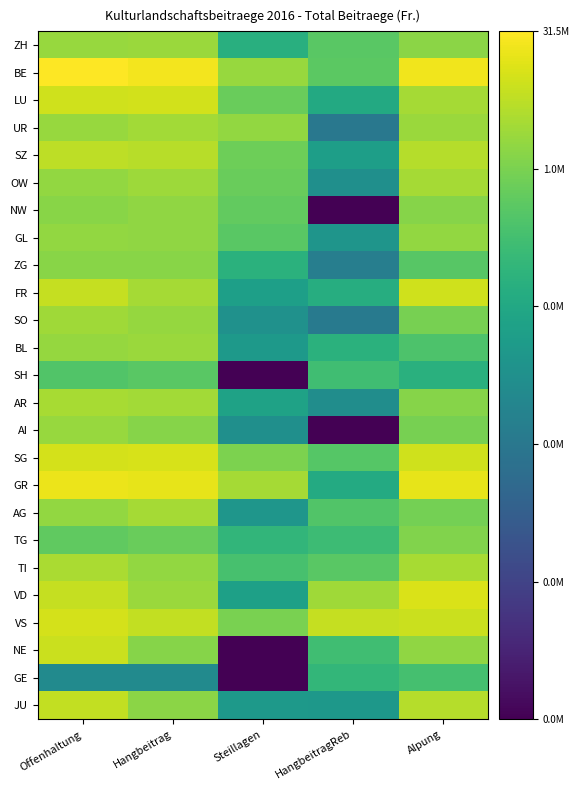

Reading left to right, transcribe all the data shown in this chart.

ZH: Offenhaltung=14.6	Hangbeitrag=14.7	Steillagen=10.9	HangbeitragReb=12.8	Alpung=14.3
BE: Offenhaltung=17.3	Hangbeitrag=17.0	Steillagen=14.6	HangbeitragReb=12.9	Alpung=16.9
LU: Offenhaltung=16.0	Hangbeitrag=16.1	Steillagen=13.3	HangbeitragReb=10.5	Alpung=14.9
UR: Offenhaltung=14.6	Hangbeitrag=14.9	Steillagen=14.5	HangbeitragReb=6.9	Alpung=14.7
SZ: Offenhaltung=15.6	Hangbeitrag=15.4	Steillagen=13.5	HangbeitragReb=9.7	Alpung=15.3
OW: Offenhaltung=14.5	Hangbeitrag=14.7	Steillagen=13.3	HangbeitragReb=8.6	Alpung=15.0
NW: Offenhaltung=14.2	Hangbeitrag=14.4	Steillagen=13.1	HangbeitragReb=0.0	Alpung=14.1
GL: Offenhaltung=14.5	Hangbeitrag=14.4	Steillagen=12.9	HangbeitragReb=9.0	Alpung=14.5
ZG: Offenhaltung=14.2	Hangbeitrag=14.2	Steillagen=11.0	HangbeitragReb=7.4	Alpung=12.8
FR: Offenhaltung=15.7	Hangbeitrag=15.0	Steillagen=9.7	HangbeitragReb=10.8	Alpung=16.0
SO: Offenhaltung=14.8	Hangbeitrag=14.5	Steillagen=8.7	HangbeitragReb=7.1	Alpung=13.7
BL: Offenhaltung=14.5	Hangbeitrag=14.7	Steillagen=9.3	HangbeitragReb=11.1	Alpung=12.4
SH: Offenhaltung=12.5	Hangbeitrag=12.9	Steillagen=0.0	HangbeitragReb=12.0	Alpung=10.9
AR: Offenhaltung=15.0	Hangbeitrag=14.9	Steillagen=10.0	HangbeitragReb=8.5	Alpung=14.1
AI: Offenhaltung=14.6	Hangbeitrag=14.1	Steillagen=8.6	HangbeitragReb=0.0	Alpung=13.7
SG: Offenhaltung=16.1	Hangbeitrag=16.2	Steillagen=13.8	HangbeitragReb=12.7	Alpung=16.0
GR: Offenhaltung=16.7	Hangbeitrag=16.6	Steillagen=14.9	HangbeitragReb=10.6	Alpung=16.6
AG: Offenhaltung=14.5	Hangbeitrag=15.0	Steillagen=9.1	HangbeitragReb=12.6	Alpung=13.7
TG: Offenhaltung=13.0	Hangbeitrag=13.3	Steillagen=11.4	HangbeitragReb=11.8	Alpung=14.0
TI: Offenhaltung=15.1	Hangbeitrag=14.4	Steillagen=12.2	HangbeitragReb=12.9	Alpung=15.0
VD: Offenhaltung=15.7	Hangbeitrag=14.7	Steillagen=9.8	HangbeitragReb=14.8	Alpung=16.3
VS: Offenhaltung=16.2	Hangbeitrag=15.7	Steillagen=13.8	HangbeitragReb=15.7	Alpung=15.9
NE: Offenhaltung=15.9	Hangbeitrag=14.1	Steillagen=0.0	HangbeitragReb=12.0	Alpung=14.4
GE: Offenhaltung=8.3	Hangbeitrag=8.3	Steillagen=0.0	HangbeitragReb=11.4	Alpung=12.2
JU: Offenhaltung=15.7	Hangbeitrag=14.3	Steillagen=9.4	HangbeitragReb=9.2	Alpung=15.3